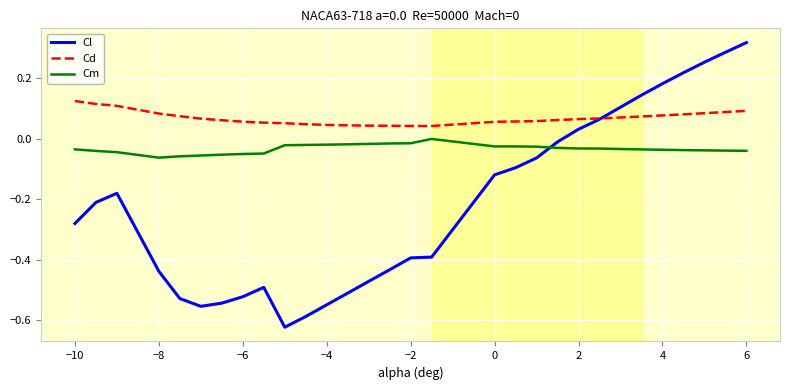

Which series has the largest total across all categories?

Cd